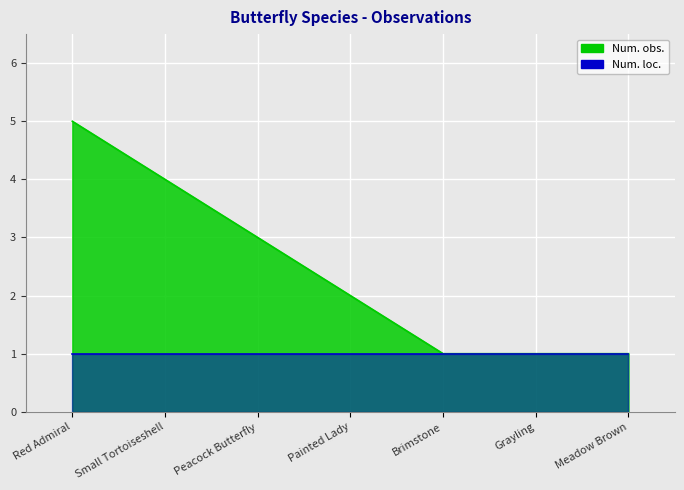

What position from the right is Grayling?

2